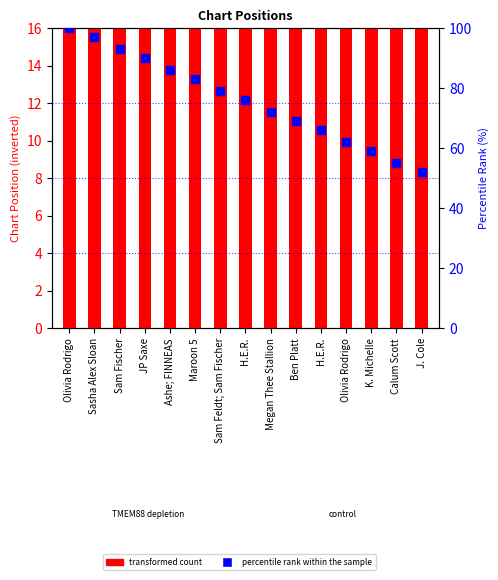

What are all the series names shown in the legend?

transformed count, percentile rank within the sample